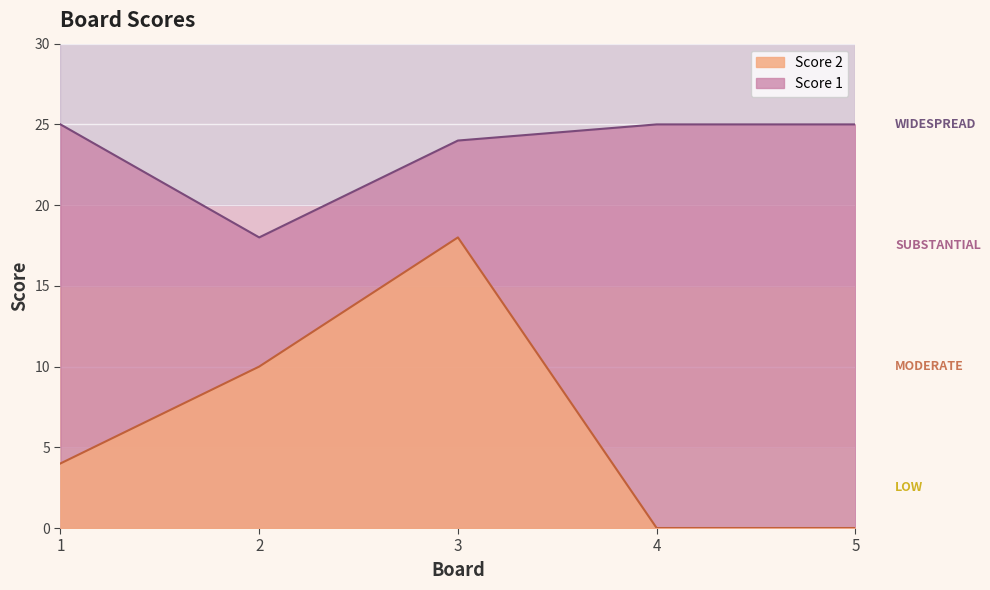

Rank the series by their average value, from lowest to highest.

Score 2, Score 1